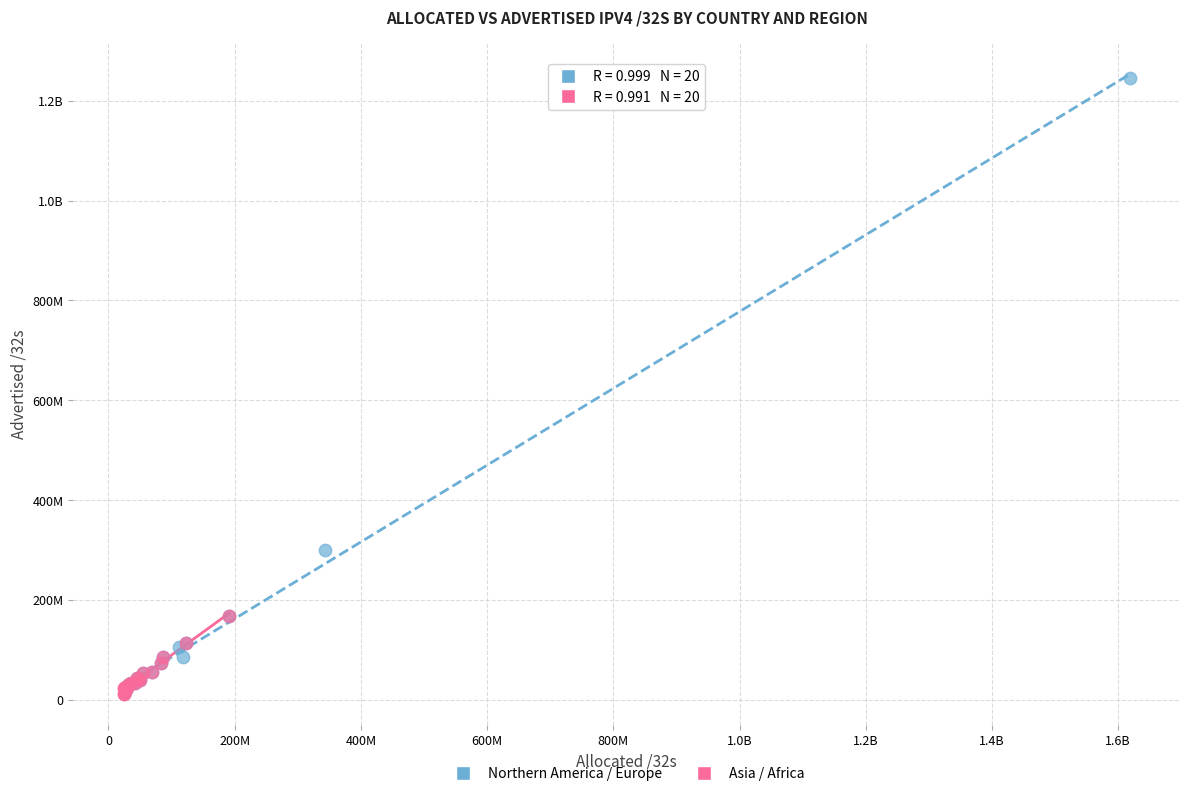

What are all the series names shown in the legend?

Northern America / Europe, Asia / Africa